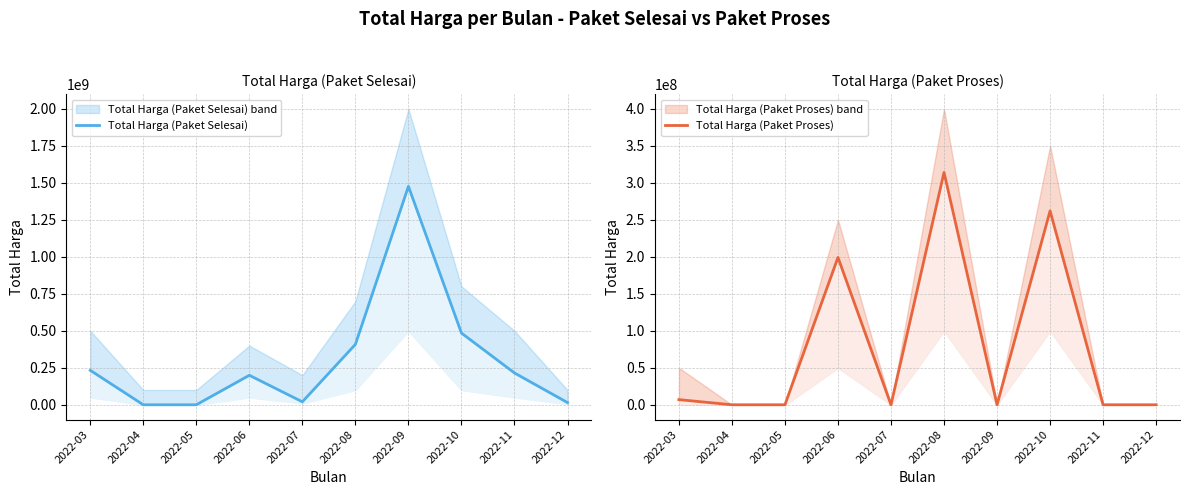

How many values in the Total Harga (Paket Selesai) series are below 214940000?

5